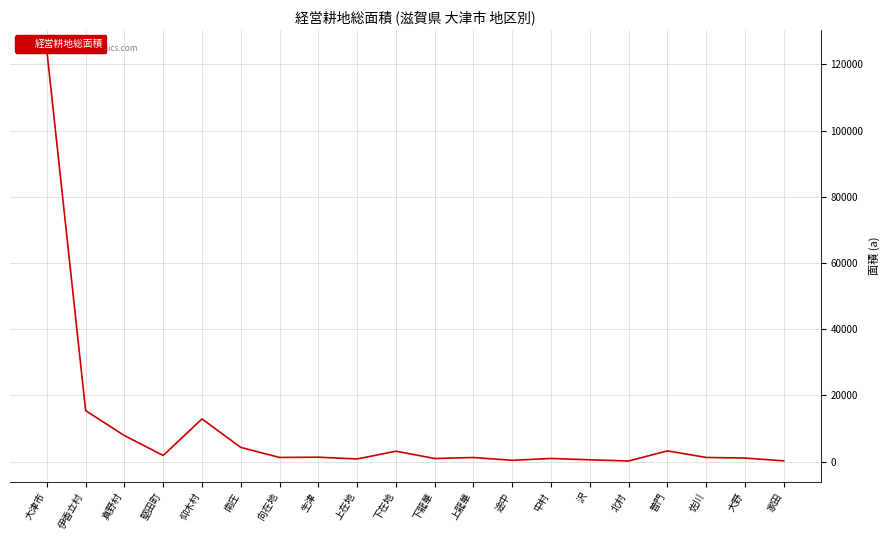

What position from the right is 真野村?

18